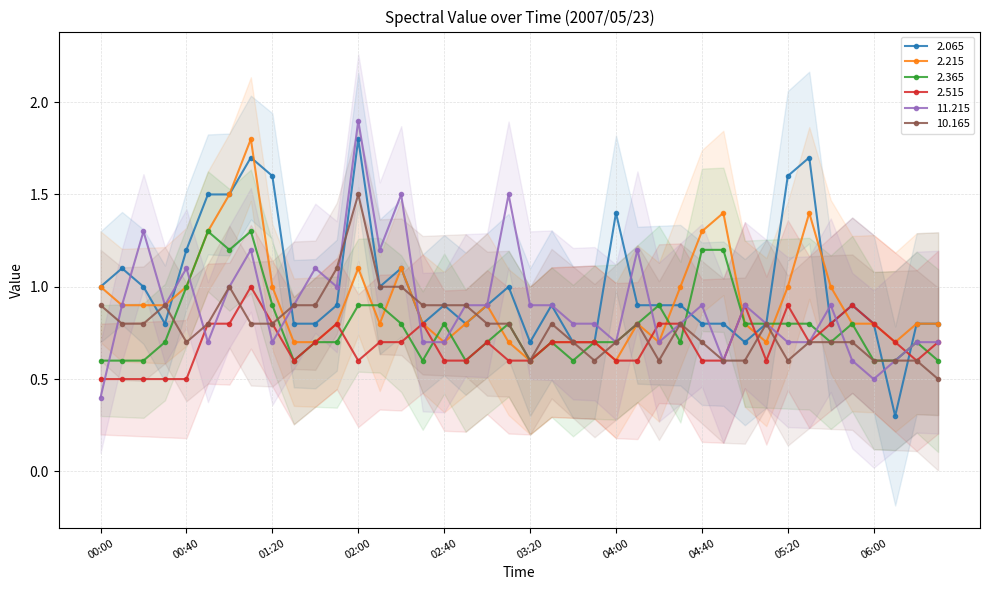

Read the 2.215 value at 03:20.

0.6